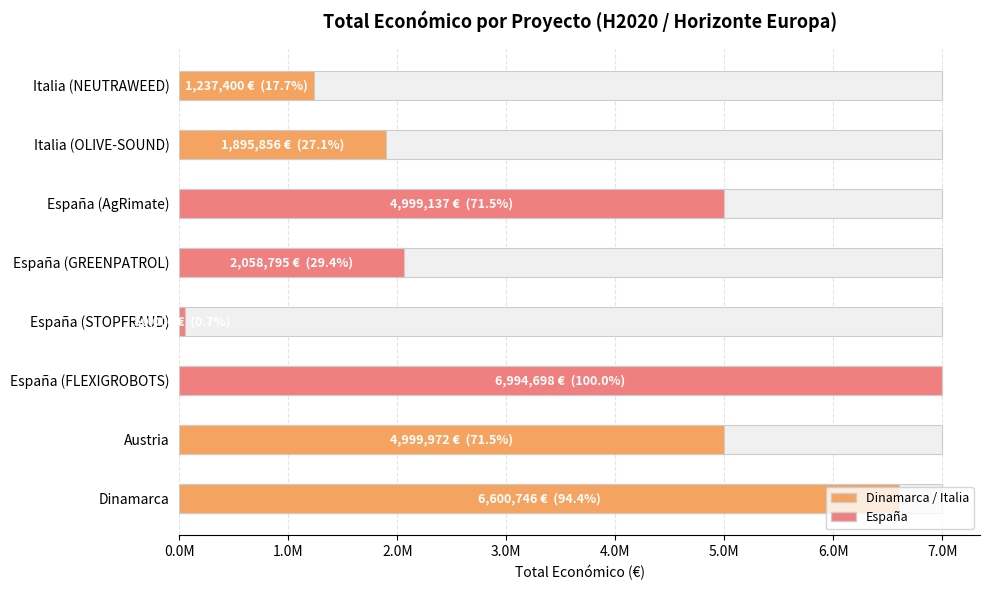

What is the greatest value displayed?

6994698